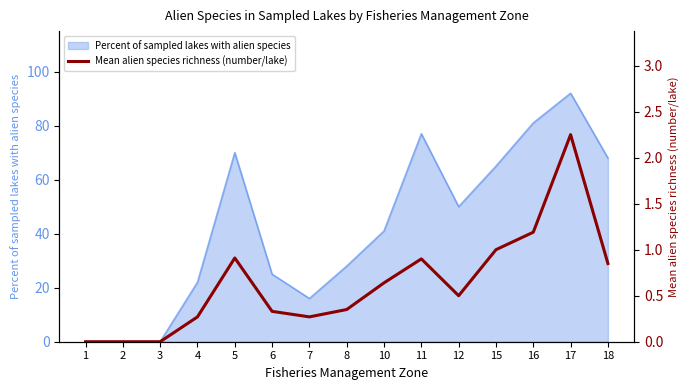

True or false: Percent of sampled lakes with alien species has a value of 34 at 15.

False